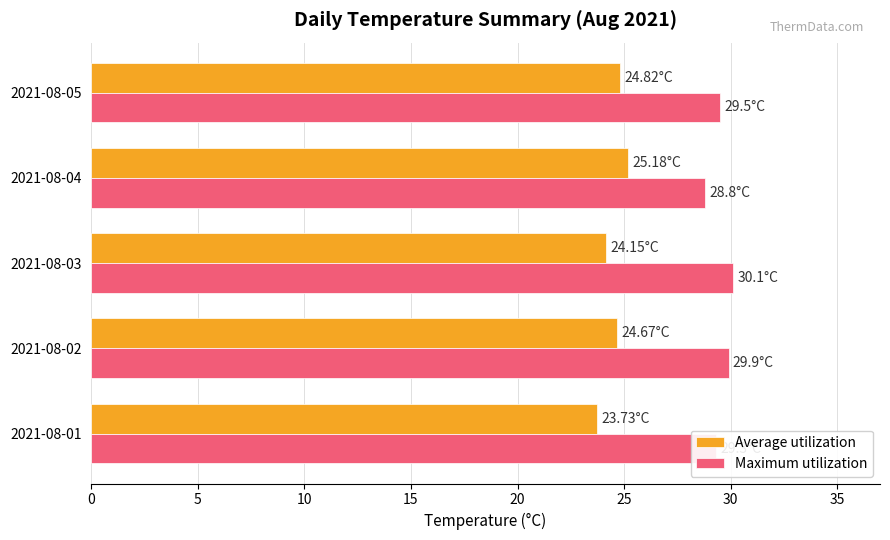

What is the difference between the second highest and minimum values in the Maximum utilization series?

1.1